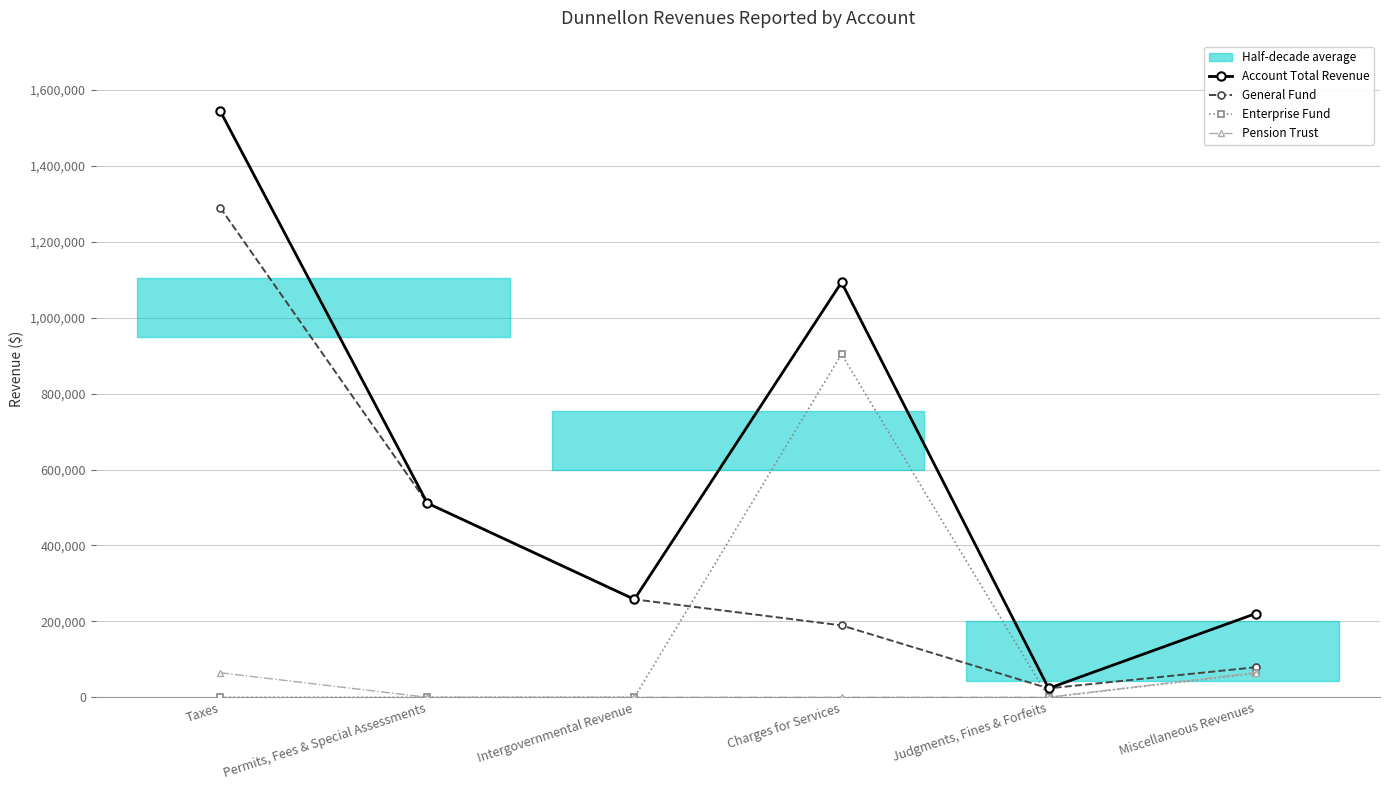

Rank the series at Judgments, Fines & Forfeits from lowest to highest value.

Enterprise Fund, Pension Trust, Account Total Revenue, General Fund